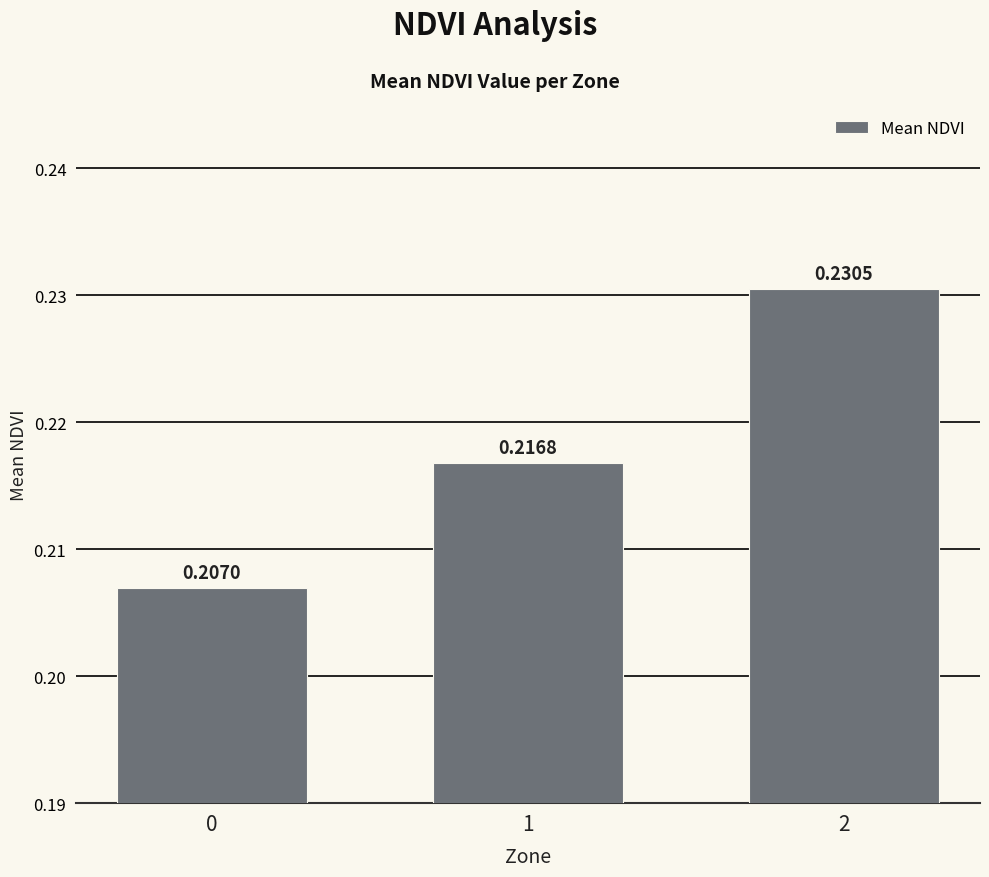

Rank the categories by value from lowest to highest.

0, 1, 2